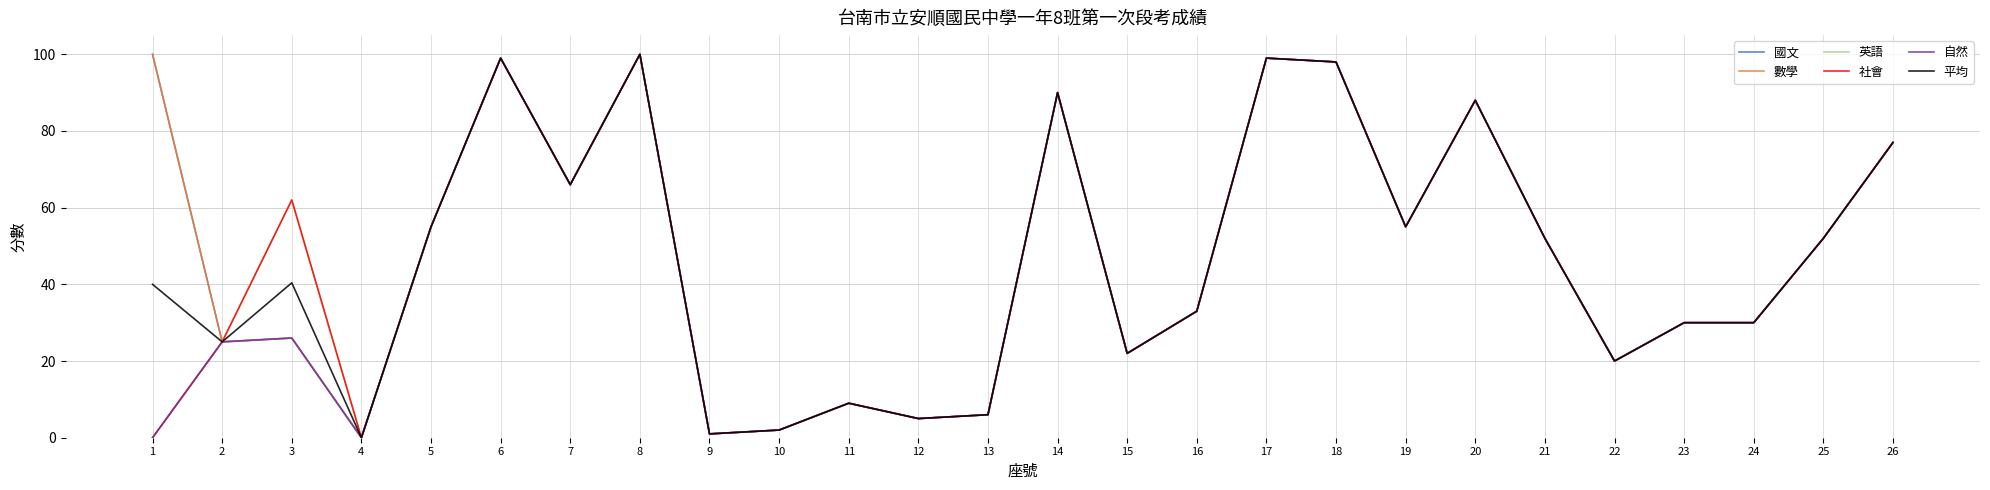

Reading left to right, what are all the values shown in this chart?

國文: 100.0	25.0	26.0	0.0	55.0	99.0	66.0	100.0	1.0	2.0	9.0	5.0	6.0	90.0	22.0	33.0	99.0	98.0	55.0	88.0	52.0	20.0	30.0	30.0	52.0	77.0
數學: 100.0	25.0	26.0	0.0	55.0	99.0	66.0	100.0	1.0	2.0	9.0	5.0	6.0	90.0	22.0	33.0	99.0	98.0	55.0	88.0	52.0	20.0	30.0	30.0	52.0	77.0
英語: 0.0	25.0	62.0	0.0	55.0	99.0	66.0	100.0	1.0	2.0	9.0	5.0	6.0	90.0	22.0	33.0	99.0	98.0	55.0	88.0	52.0	20.0	30.0	30.0	52.0	77.0
社會: 0.0	25.0	62.0	0.0	55.0	99.0	66.0	100.0	1.0	2.0	9.0	5.0	6.0	90.0	22.0	33.0	99.0	98.0	55.0	88.0	52.0	20.0	30.0	30.0	52.0	77.0
自然: 0.0	25.0	26.0	0.0	55.0	99.0	66.0	100.0	1.0	2.0	9.0	5.0	6.0	90.0	22.0	33.0	99.0	98.0	55.0	88.0	52.0	20.0	30.0	30.0	52.0	77.0
平均: 40.0	25.0	40.4	0.0	55.0	99.0	66.0	100.0	1.0	2.0	9.0	5.0	6.0	90.0	22.0	33.0	99.0	98.0	55.0	88.0	52.0	20.0	30.0	30.0	52.0	77.0